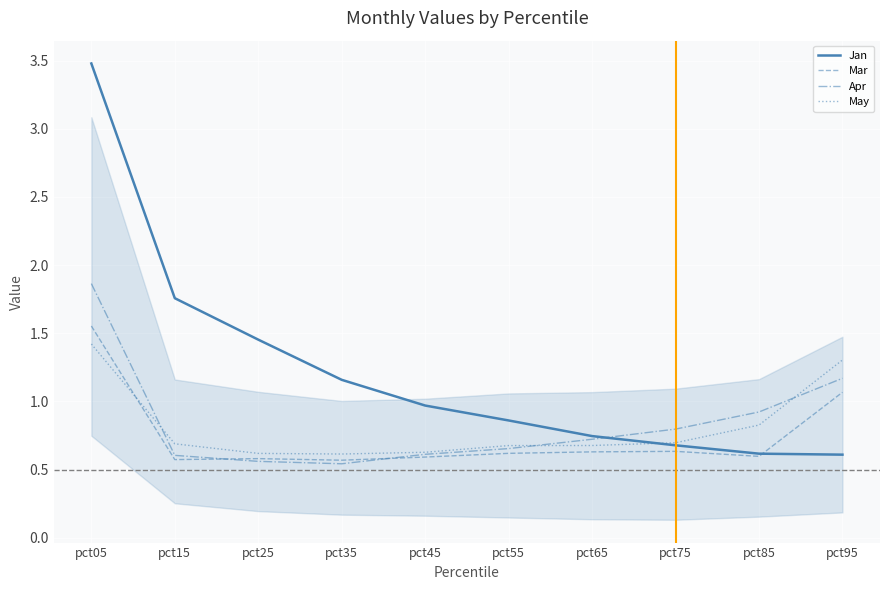

At which label is Jan closest to 2?

pct15